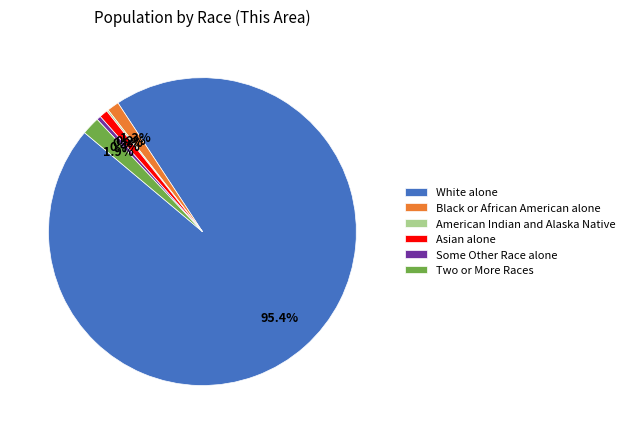

Is the sum of Two or More Races and Some Other Race alone greater than half?

No